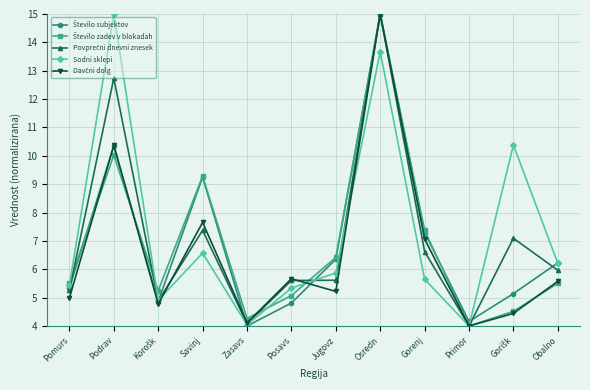

What is the greatest value displayed?

15.0